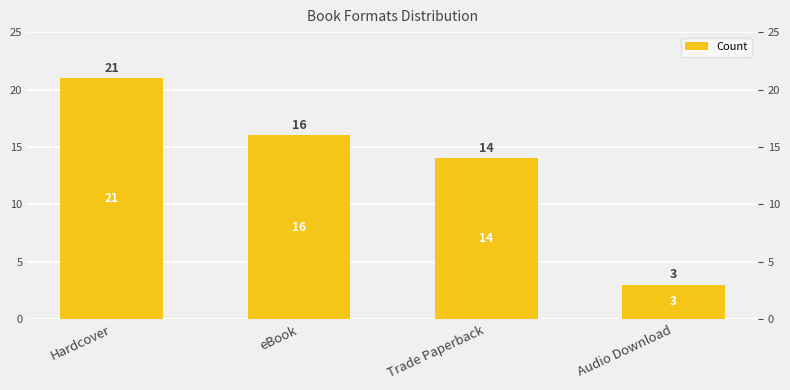

What is the difference between the second highest and minimum values?

13